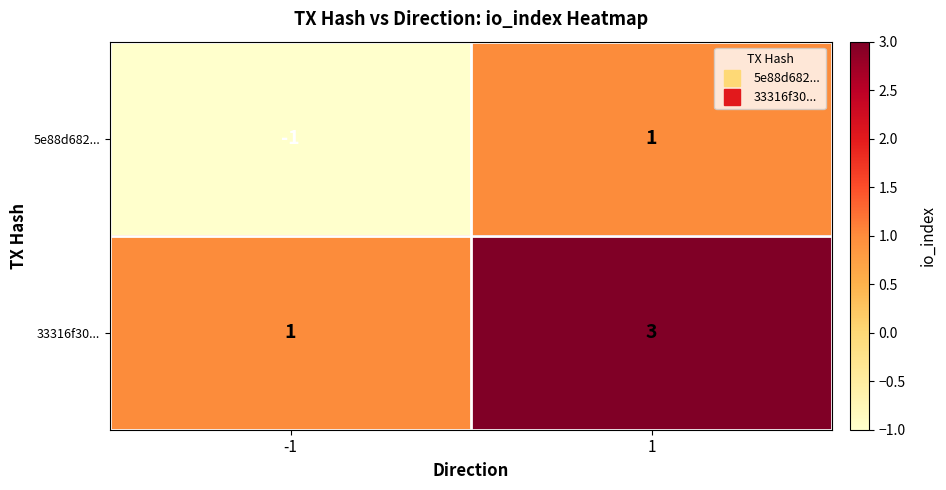

What is the spread (max minus min) of values at 1?

2